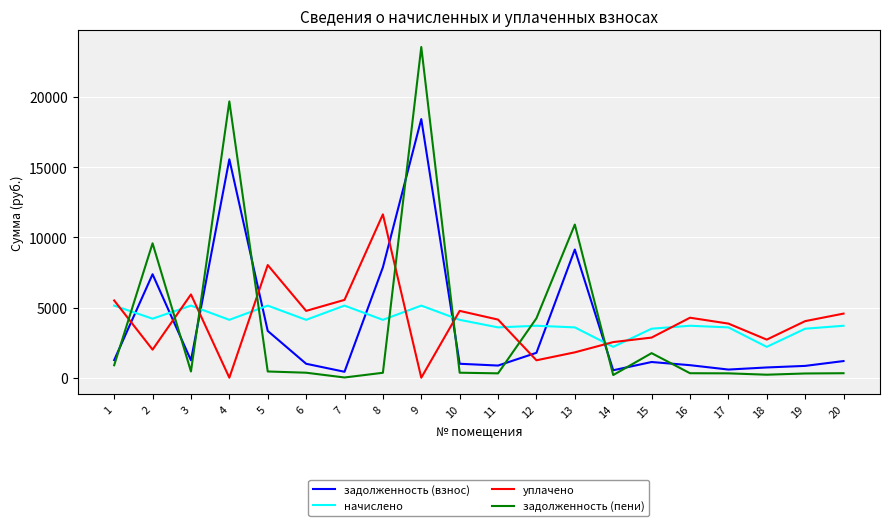

Rank the series at 14 from lowest to highest value.

задолженность (пени), задолженность (взнос), начислено, уплачено